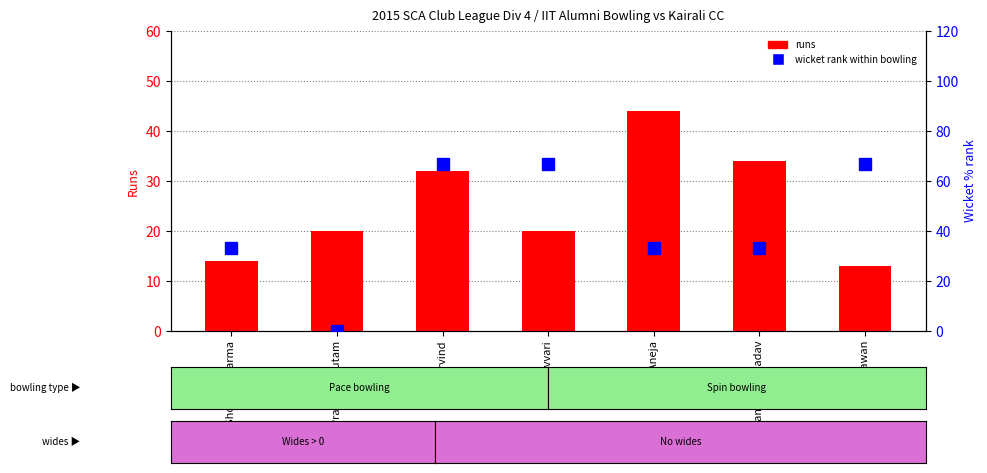

Between Vittal Avvari and Amit Aneja, which series saw the biggest shift?

wicket rank within bowling